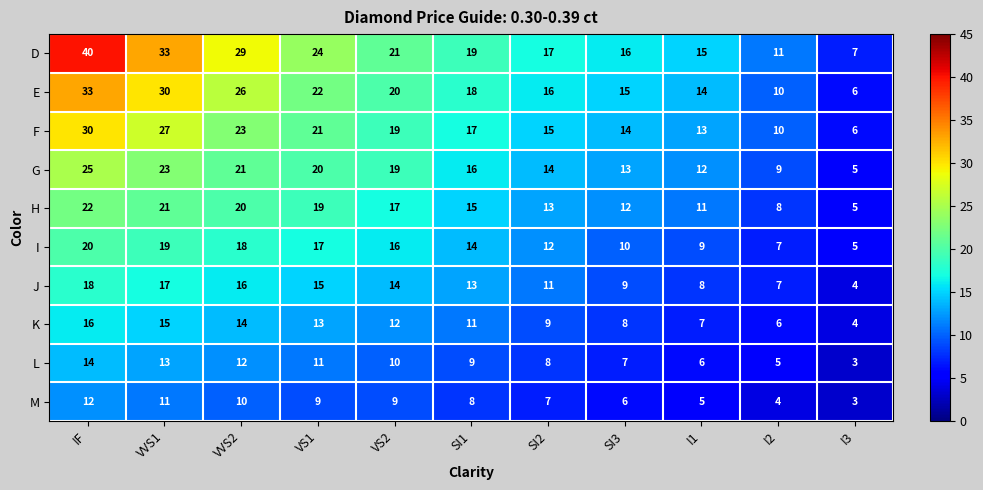

What is the spread (max minus min) of values at SI3?

10